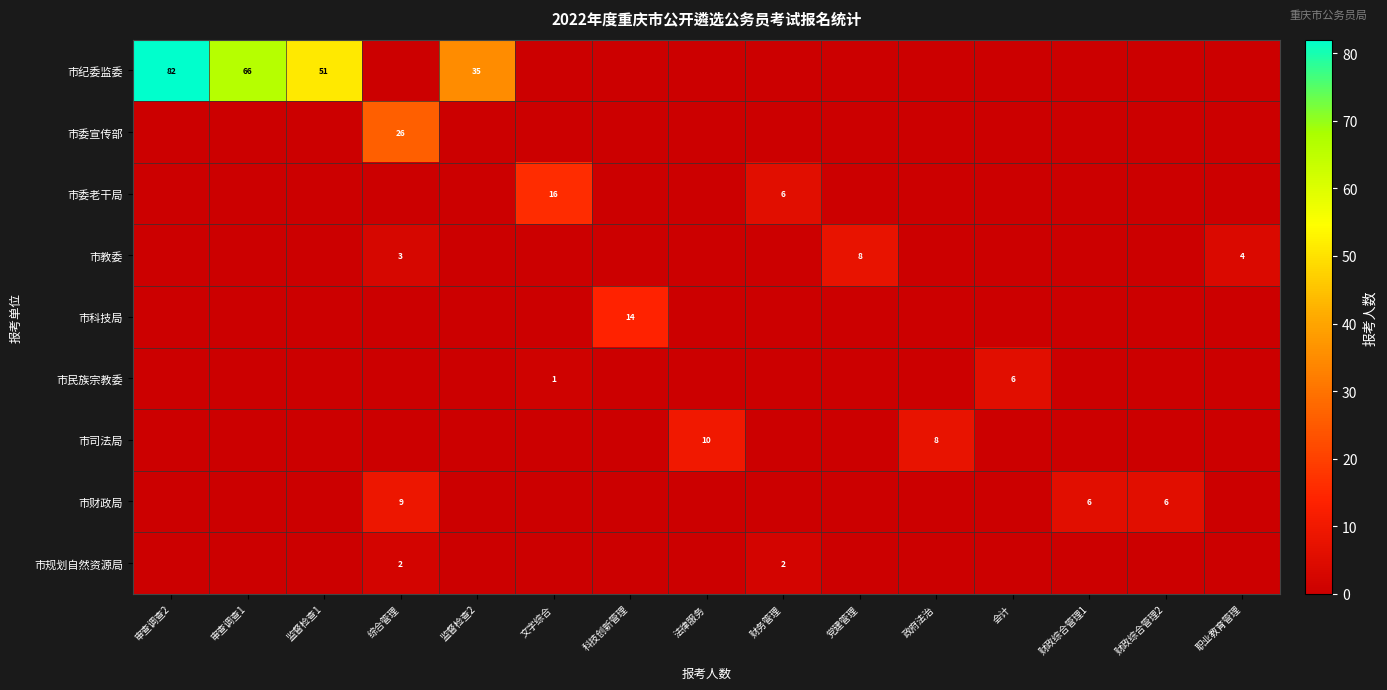

The 市纪委监委 series shows 141 at 审查调查2. True or false?

False